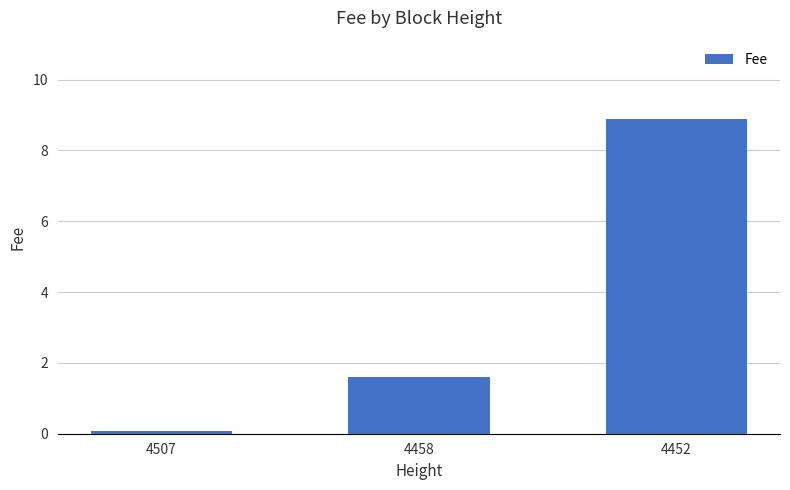

Between 4452 and 4507, which is larger?

4452